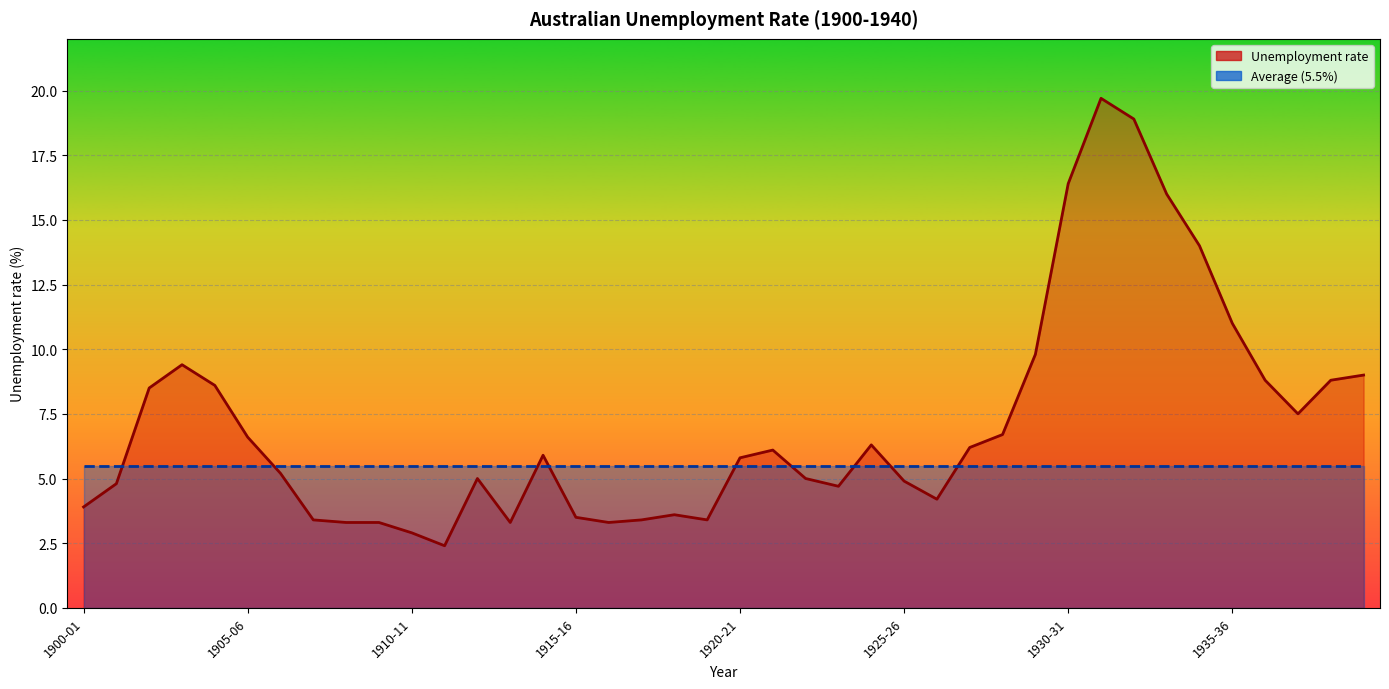

What is the smallest value displayed?

2.4